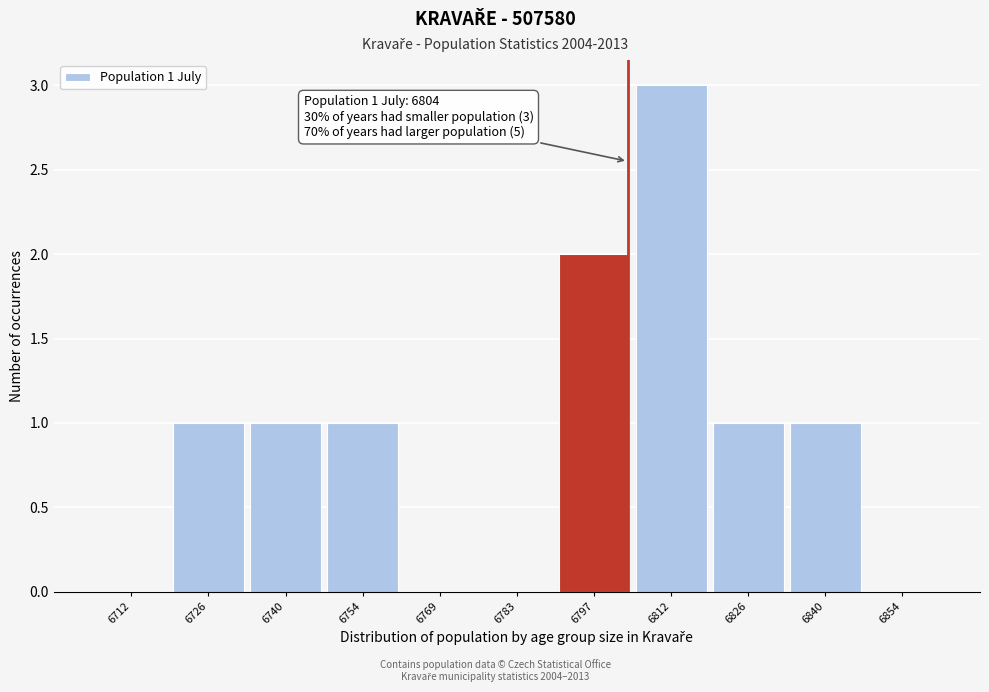

Which range on the x-axis has the tallest bar?

6804 to 6820